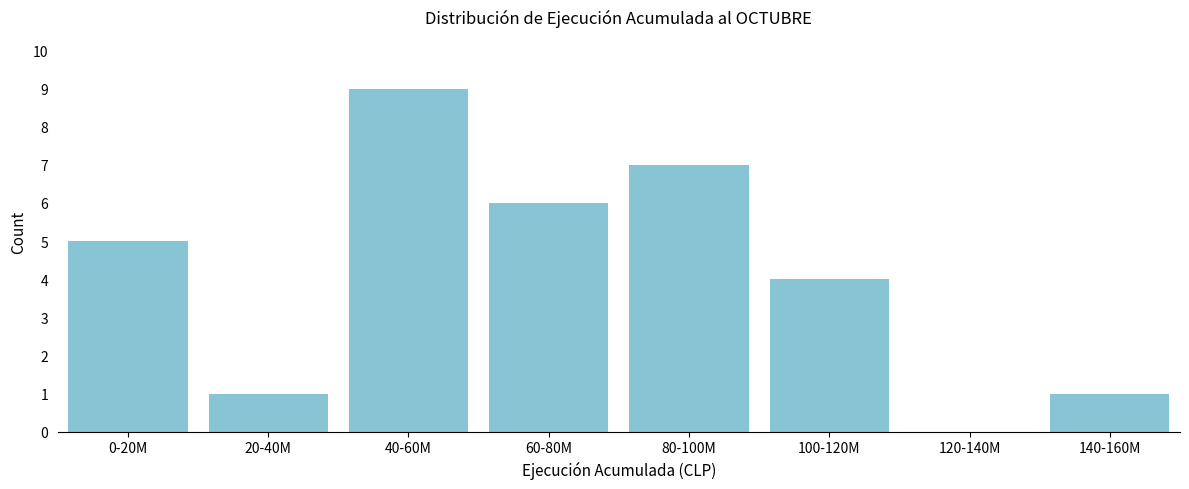

Reading left to right, transcribe all the data shown in this chart.

0-20M=5	20-40M=1	40-60M=9	60-80M=6	80-100M=7	100-120M=4	120-140M=0	140-160M=1